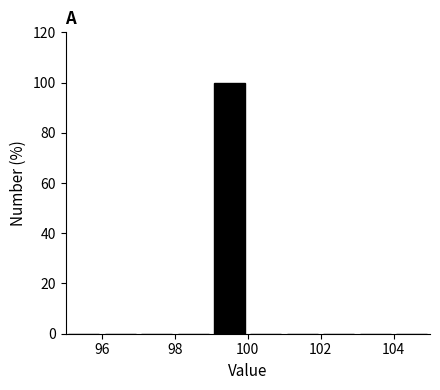

Over which range of the x-axis is the bar tallest?

99 to 100